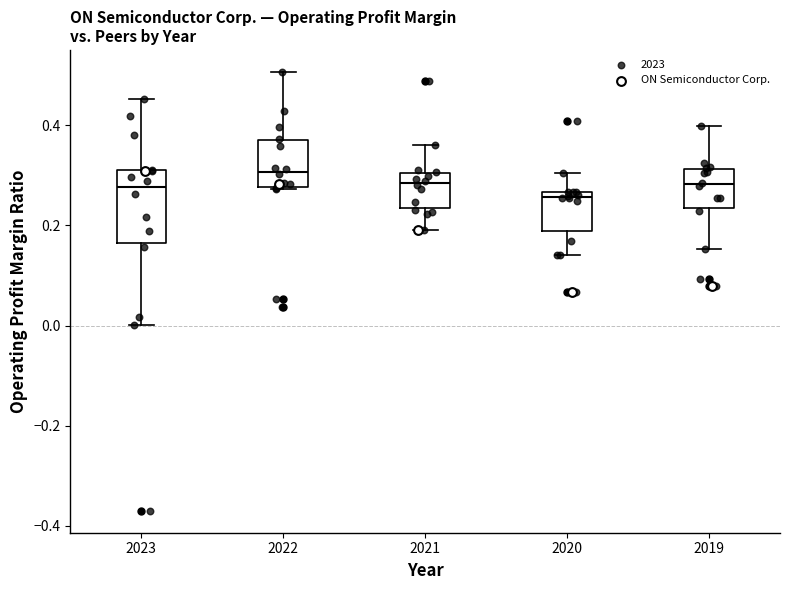

Which box's median line is the highest?

2022